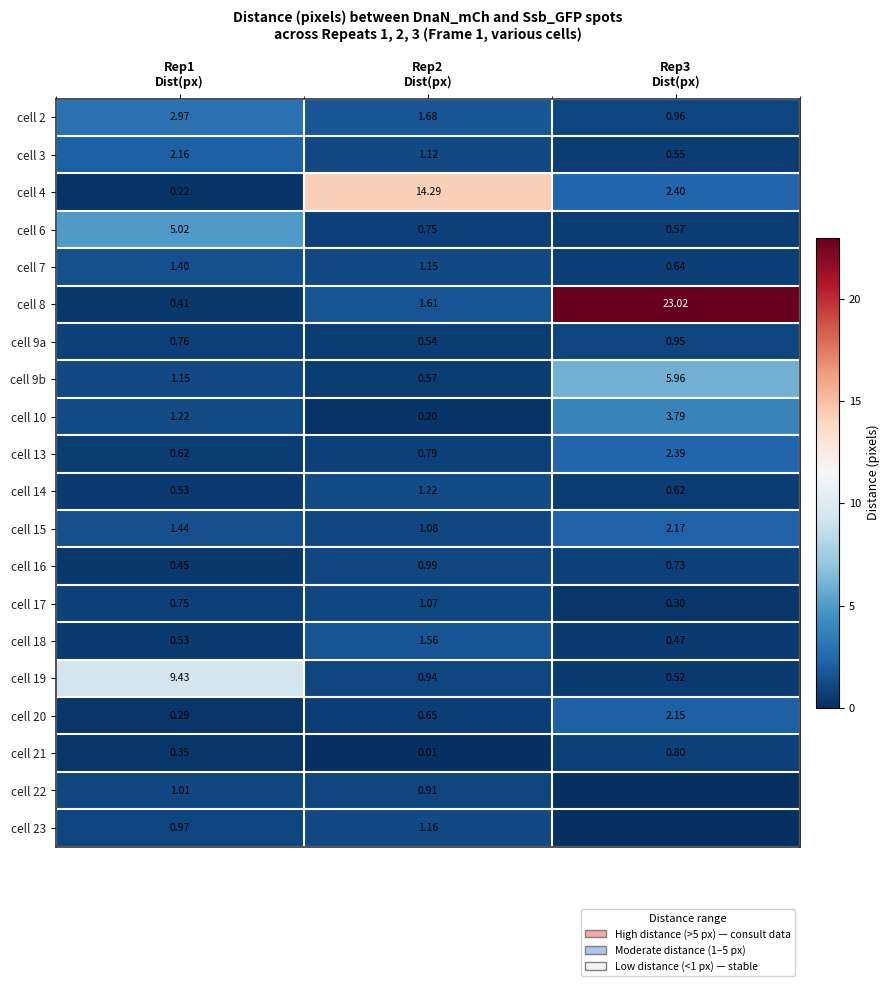

At which label does cell 18 reach its minimum?

Rep3 Dist(px)